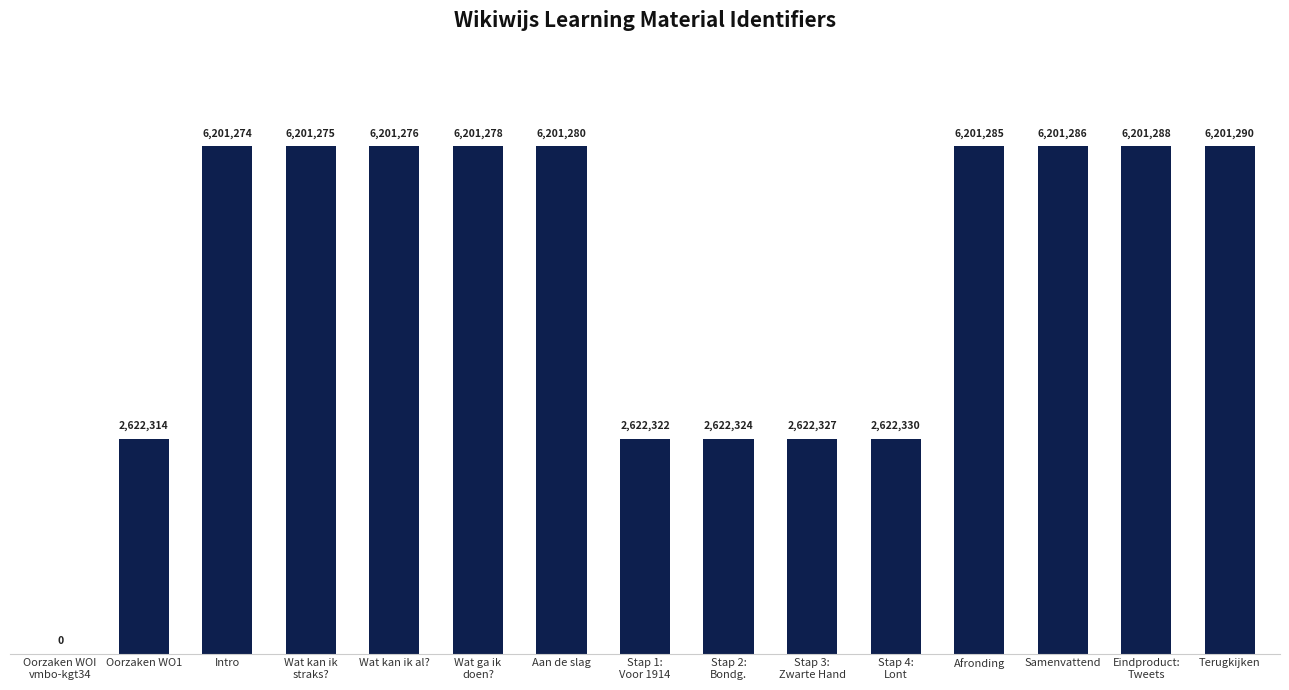

Which has a higher value, Afronding or Terugkijken?

Terugkijken